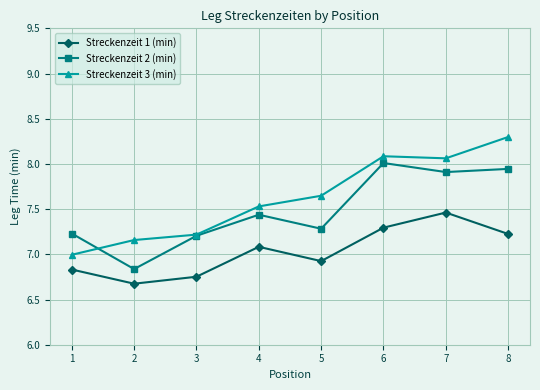

What are all the series names shown in the legend?

Streckenzeit 1 (min), Streckenzeit 2 (min), Streckenzeit 3 (min)